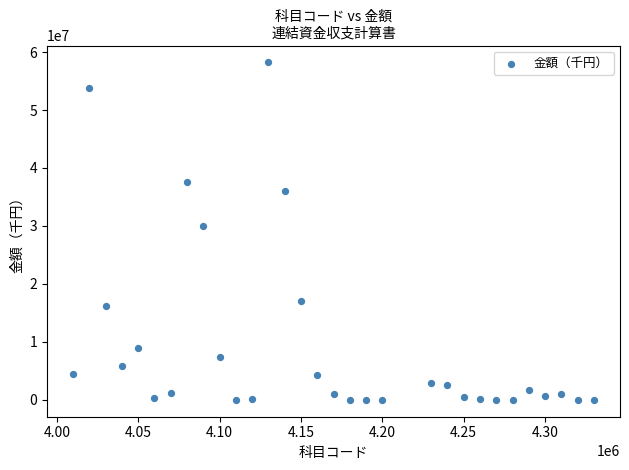

What is the range of Y values (max minus min)?

58269365